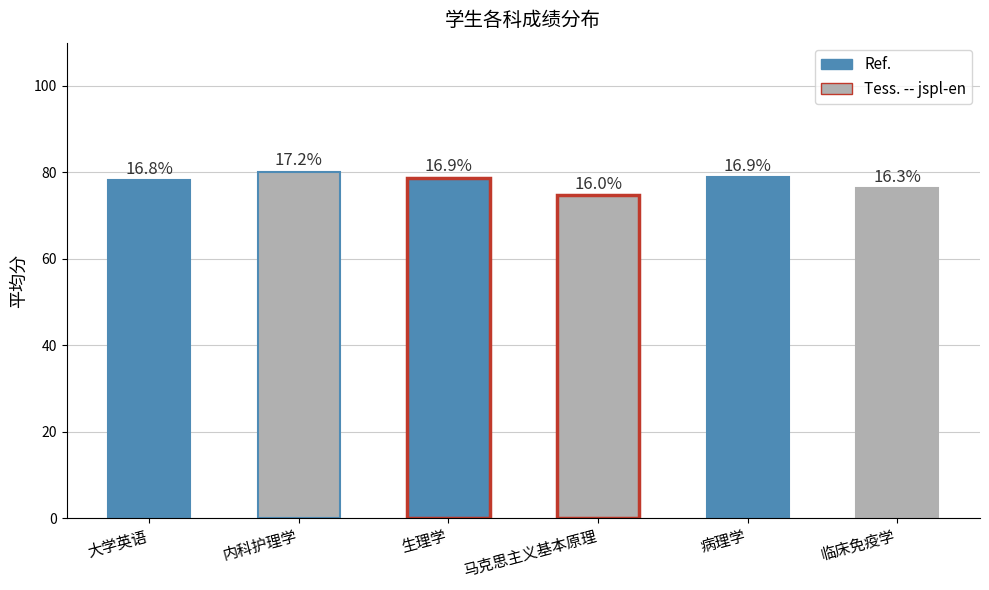

The value at 生理学 is 111.2. True or false?

False